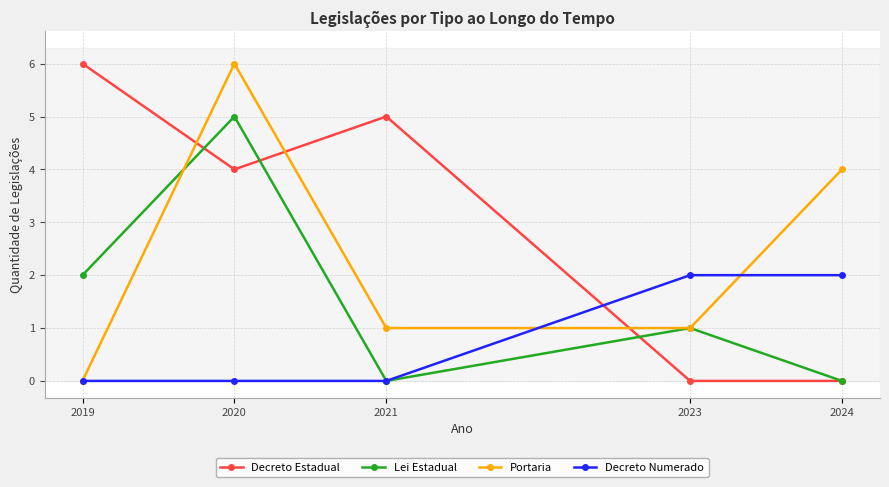

True or false: Decreto Estadual has a value of -3 at 2023.

False